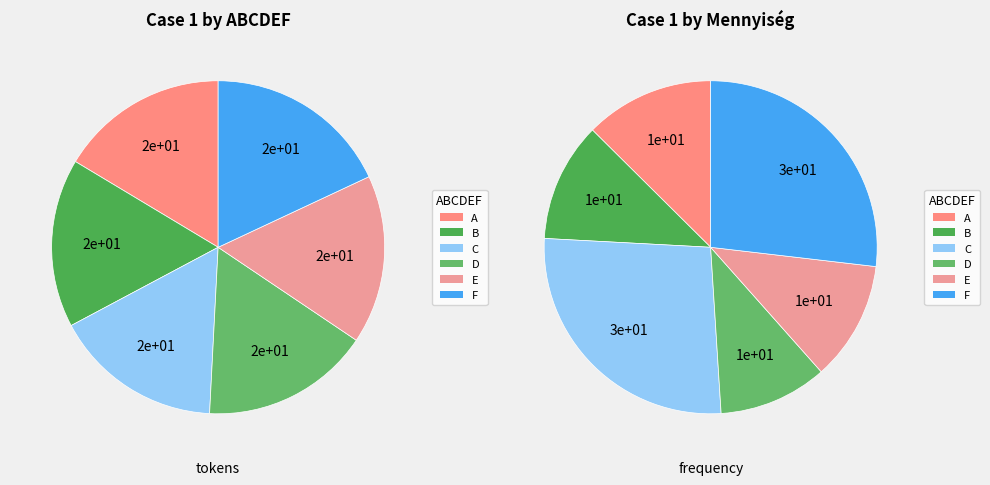

To the nearest percent, what is the difference between the B and F slice percentages?

2%